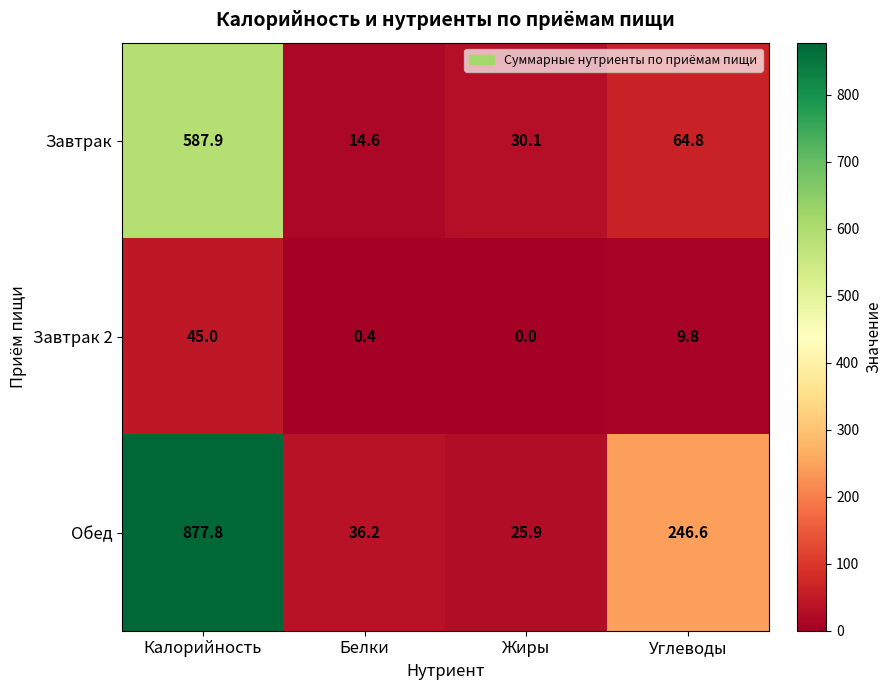

What is the sum of the Обед values at Жиры and Углеводы?

272.5